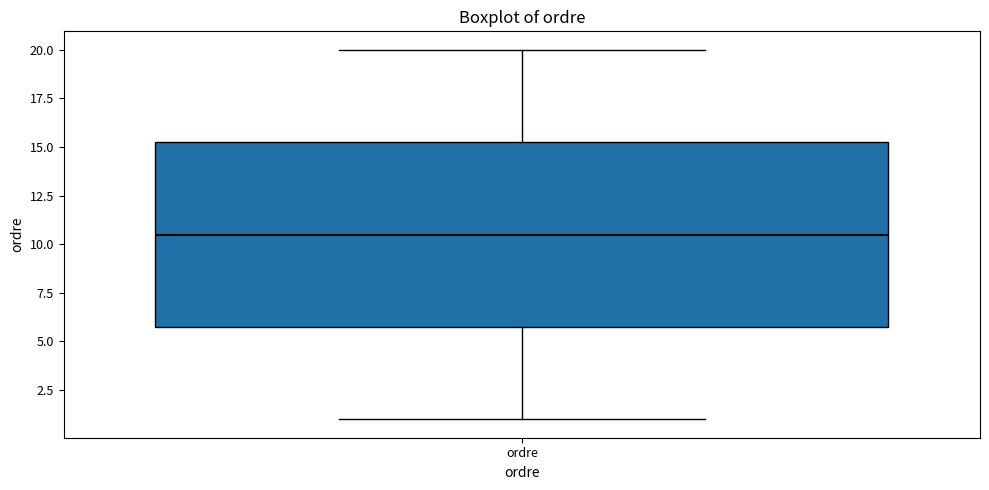

Transcribe this box plot: give where the median line is, the range the box spans, and where the two whiskers end, as read against the y-axis. The values are not printed on the chart, so give them approximately, as read against the axis.

median 10.5, box 6.0 to 15.5, whiskers 1.0 to 20.0